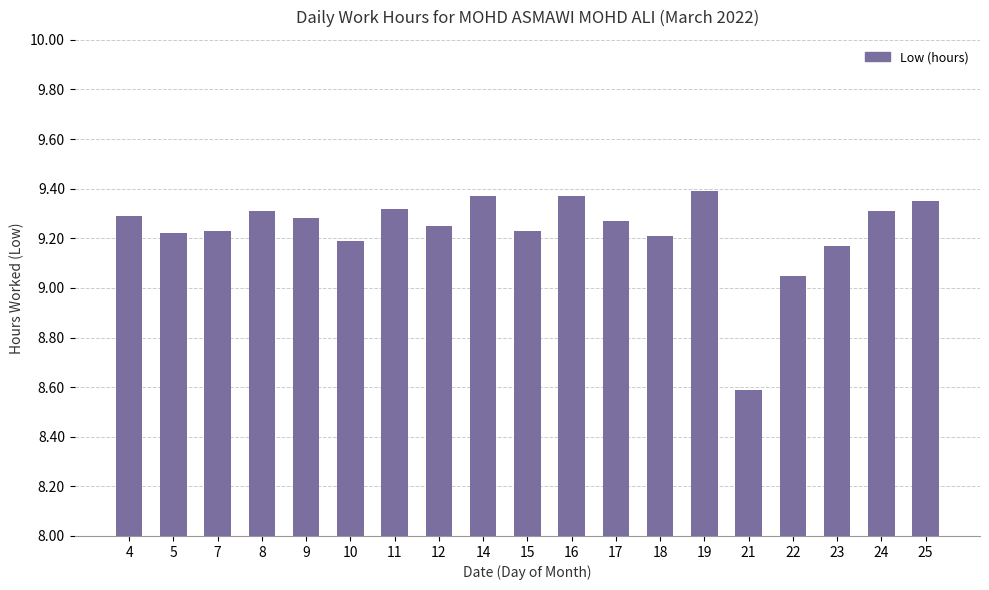

What is the sum of the values at 17 and 7?

18.5